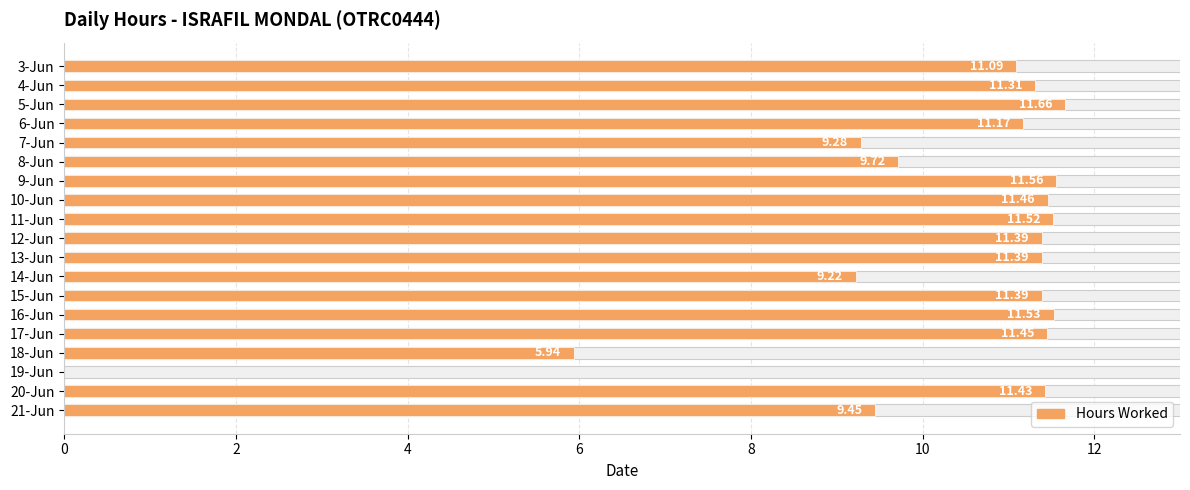

What is the average value?

10.1